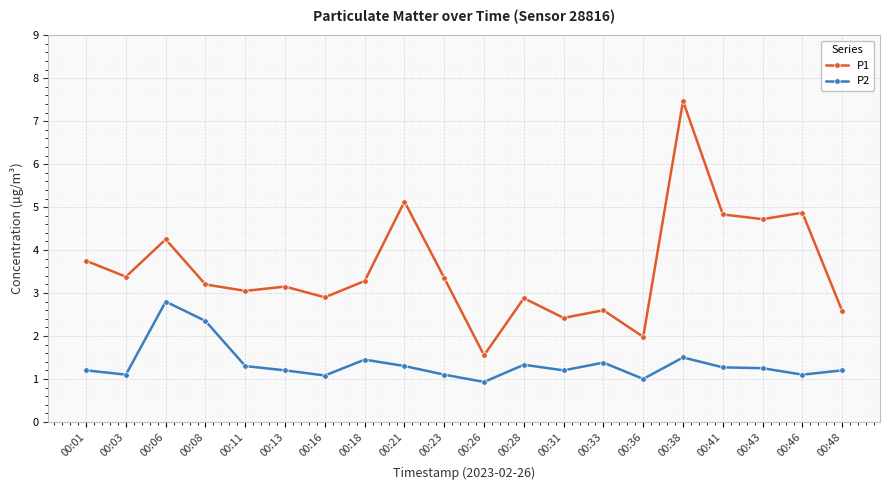

How many series are shown in this chart?

2